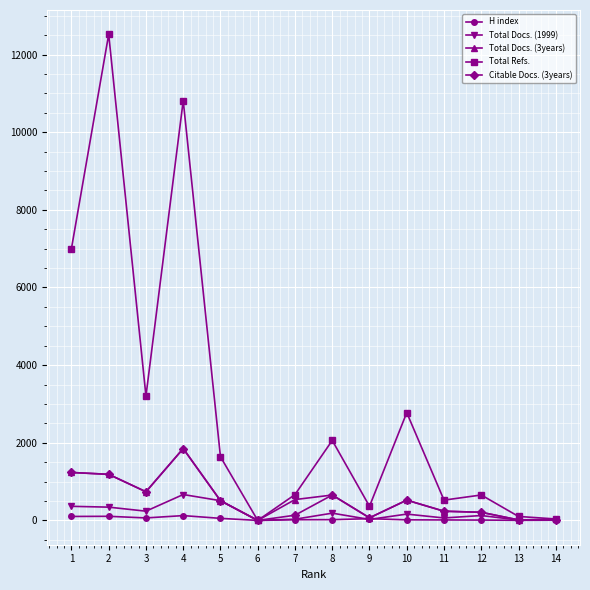

What are all the series names shown in the legend?

H index, Total Docs. (1999), Total Docs. (3years), Total Refs., Citable Docs. (3years)